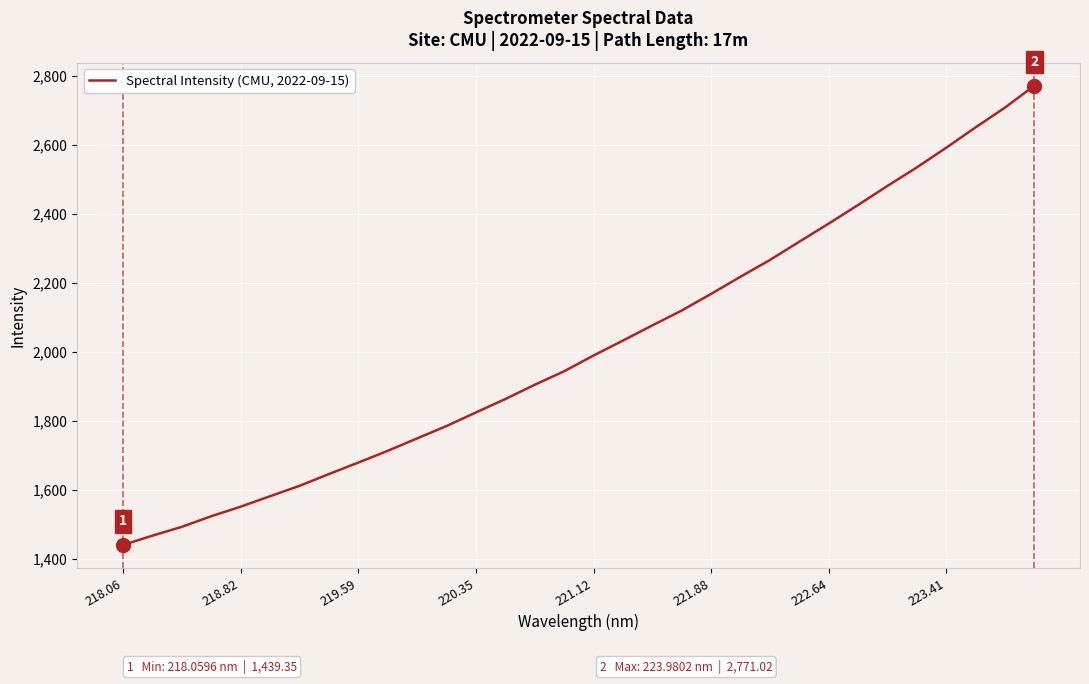

What is the maximum value shown in the chart?

2771.0